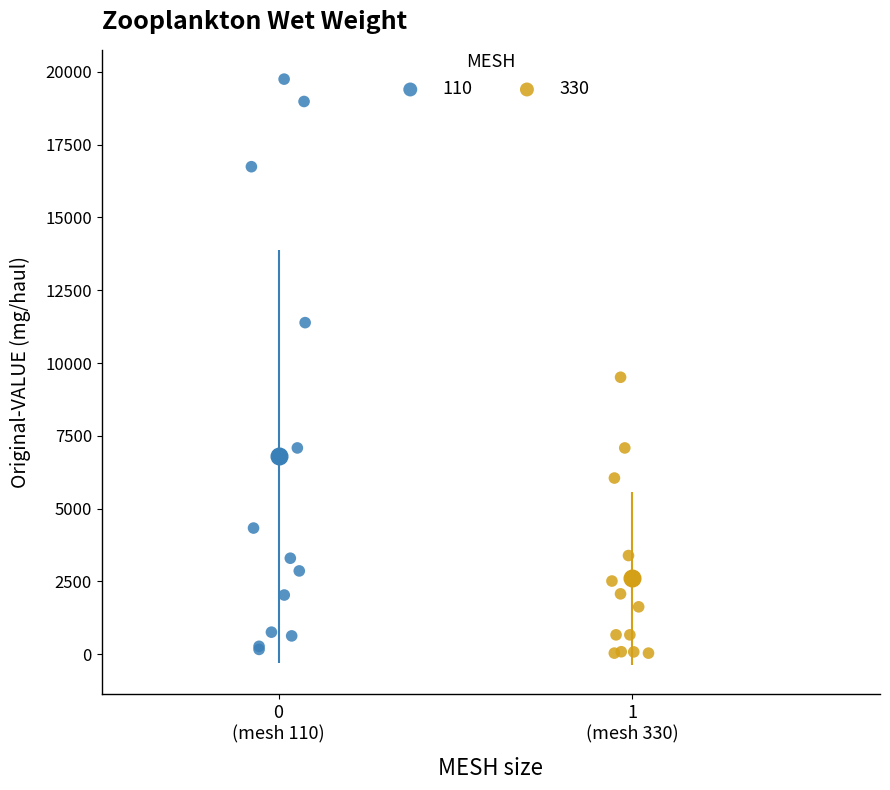

Which series has the largest Y range (max minus min)?

110